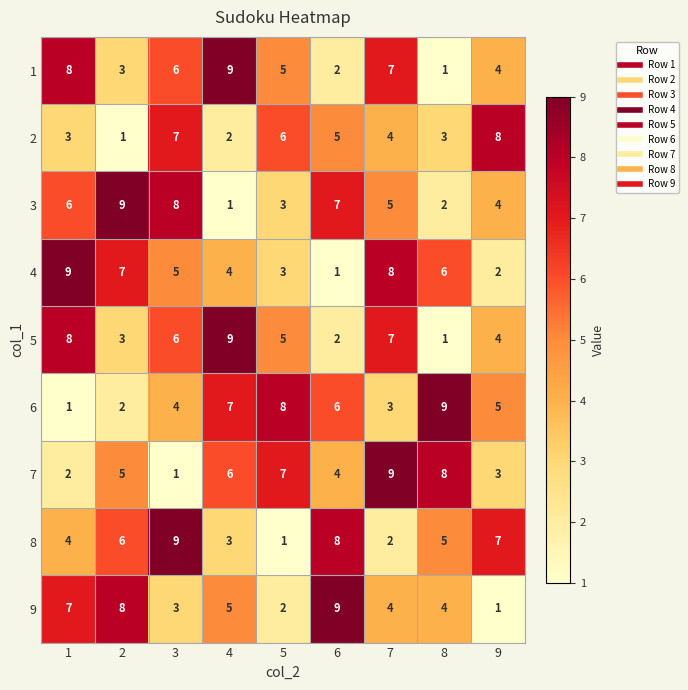

How many values in the 1 series are below 5?

4